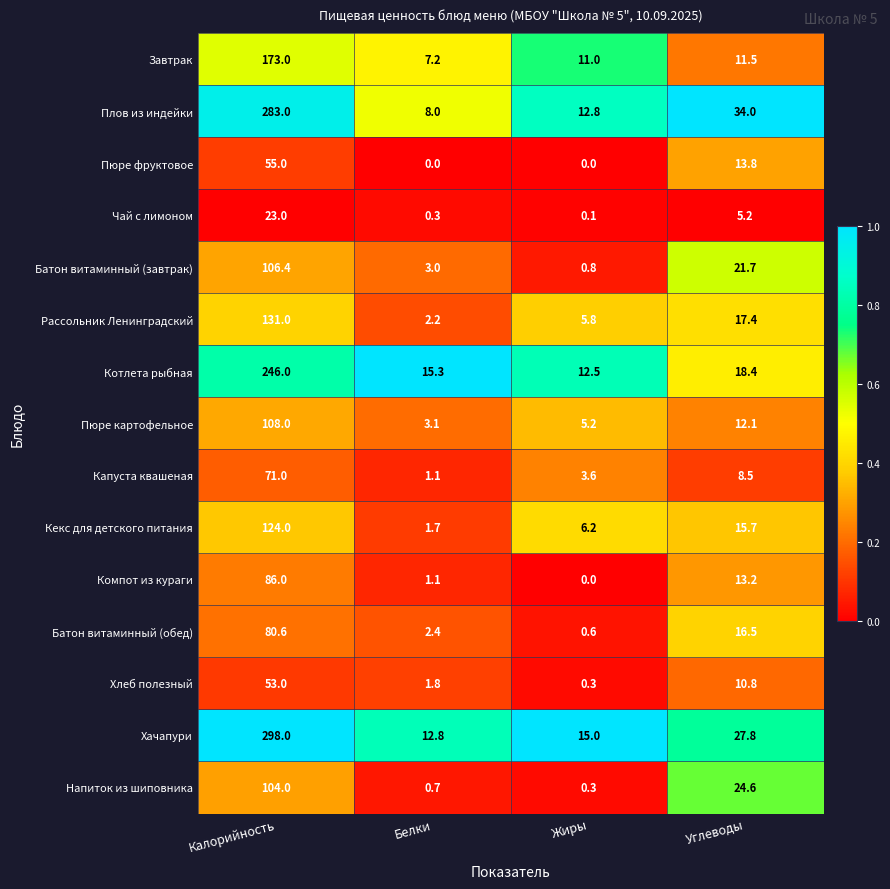

Which category has the highest value across all series?

Калорийность